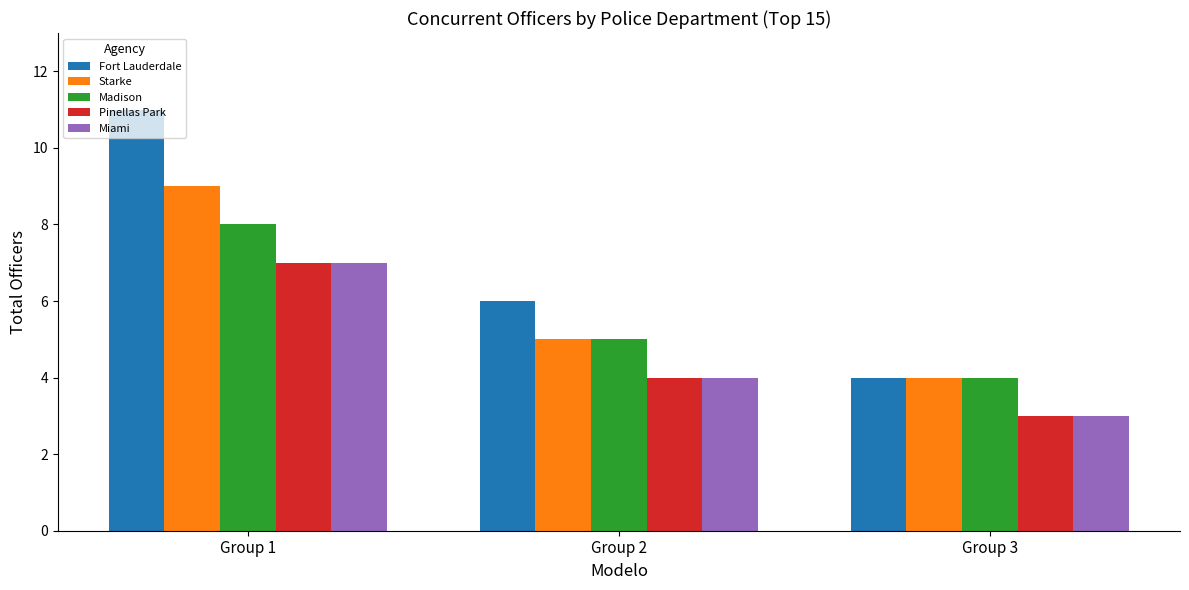

What is the maximum value for Madison?

8